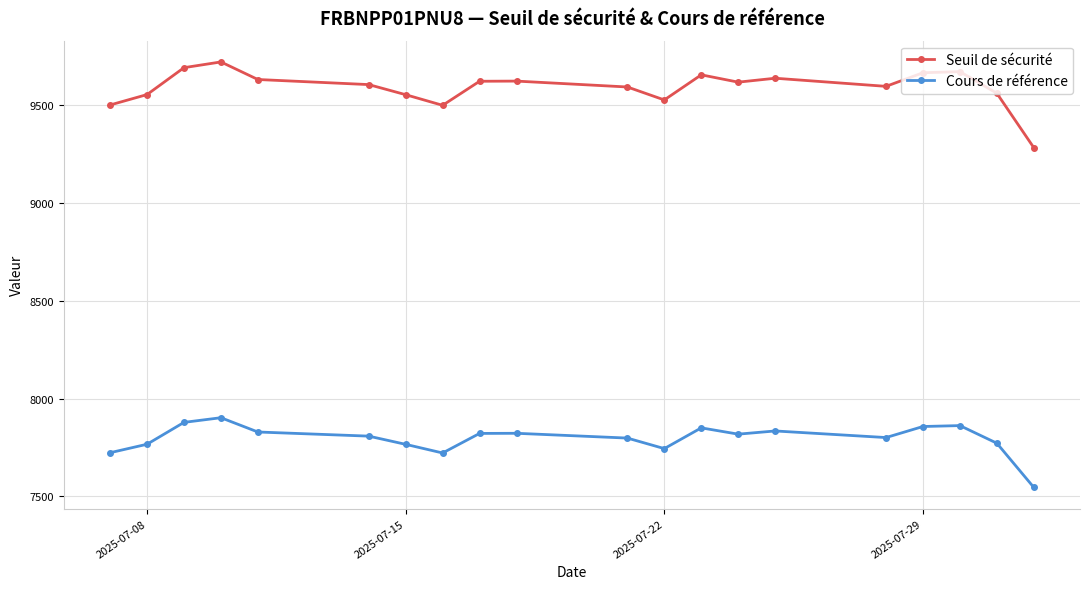

Which series has the widest spread of values?

Seuil de sécurité